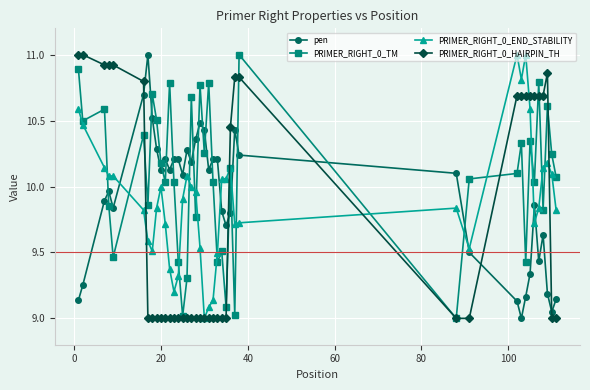

At how many categories does at least one series exceed 10?

40